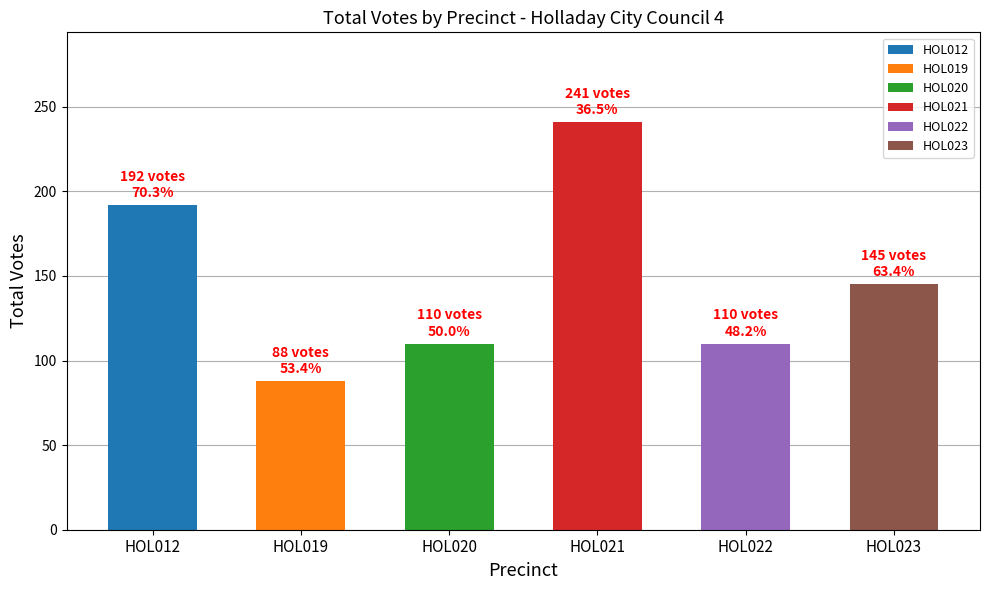

Which category has the lowest value across all series?

HOL019